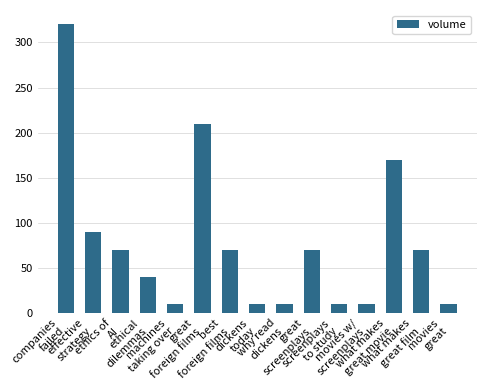

What is the label of the 3rd bar from the right?

what makes
great movie